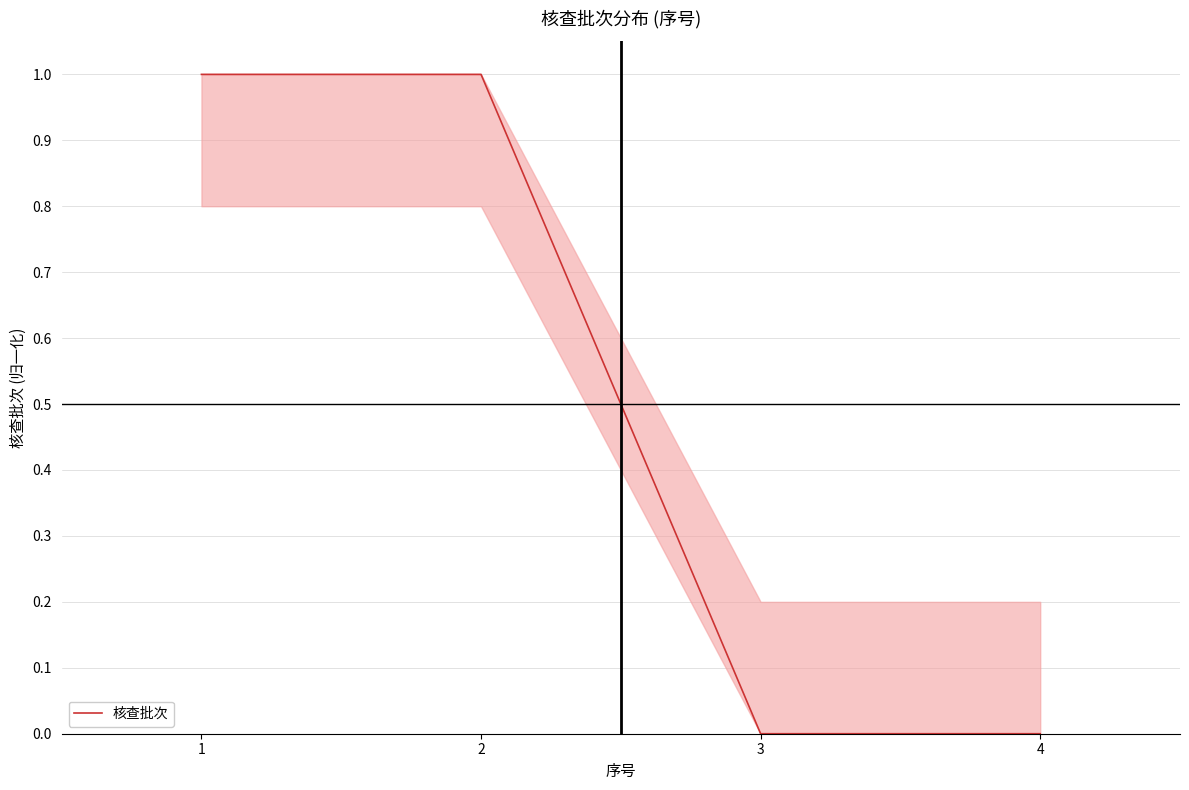

Rank the categories by value from lowest to highest.

3, 4, 1, 2